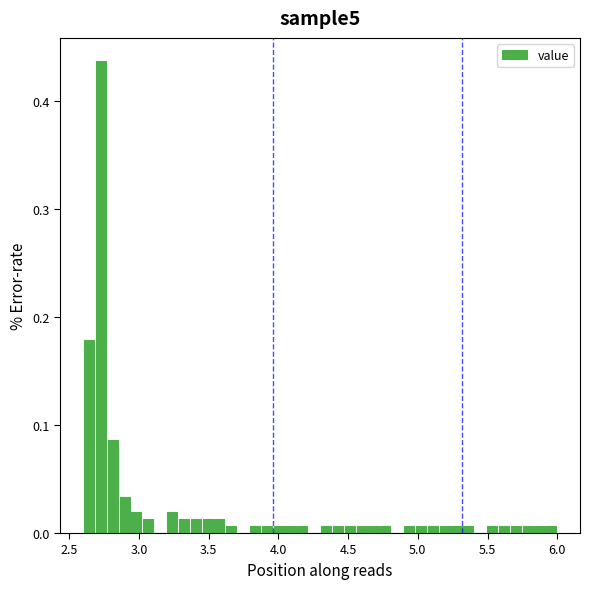

Around what value on the x-axis is the tallest bar? Give the approximate position of its centre, as read against the axis.

2.75